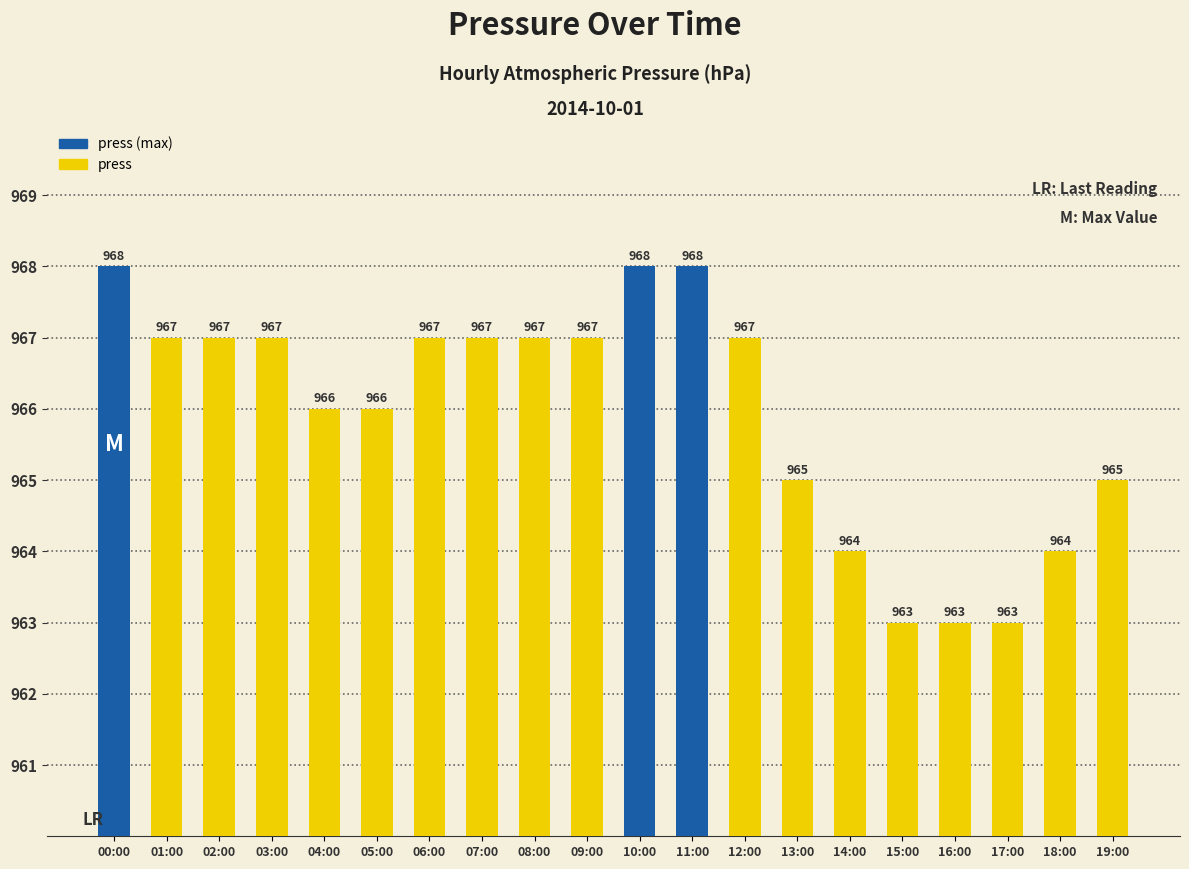

Are the bars horizontal?

No